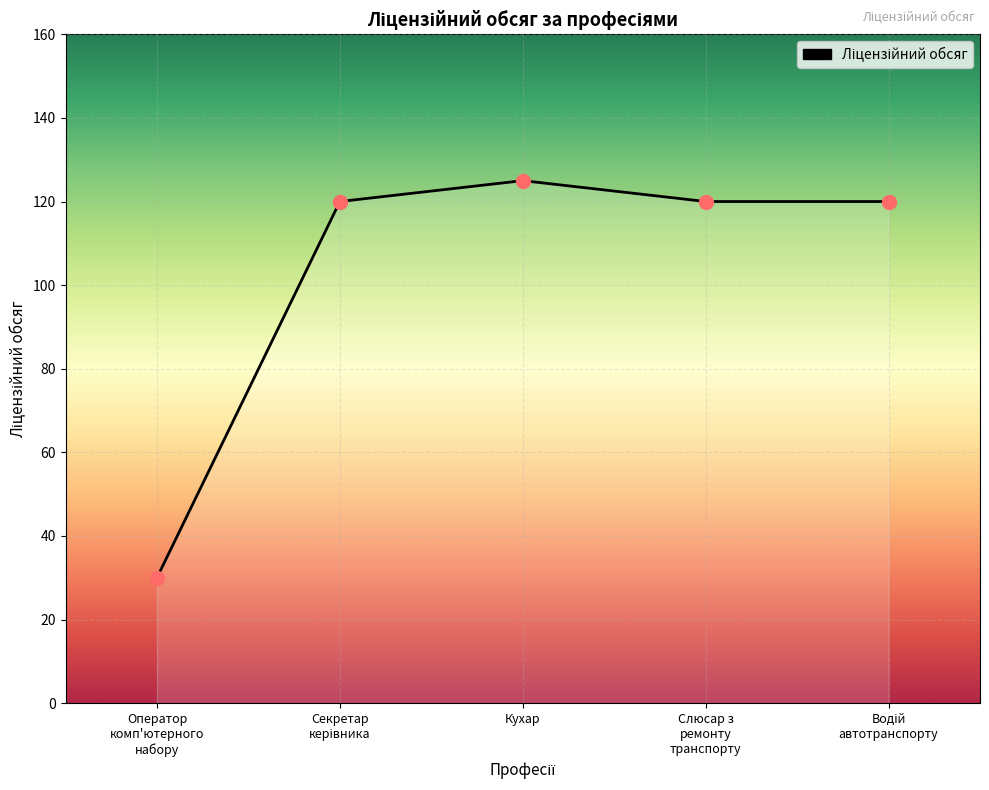

What is the average value?

103